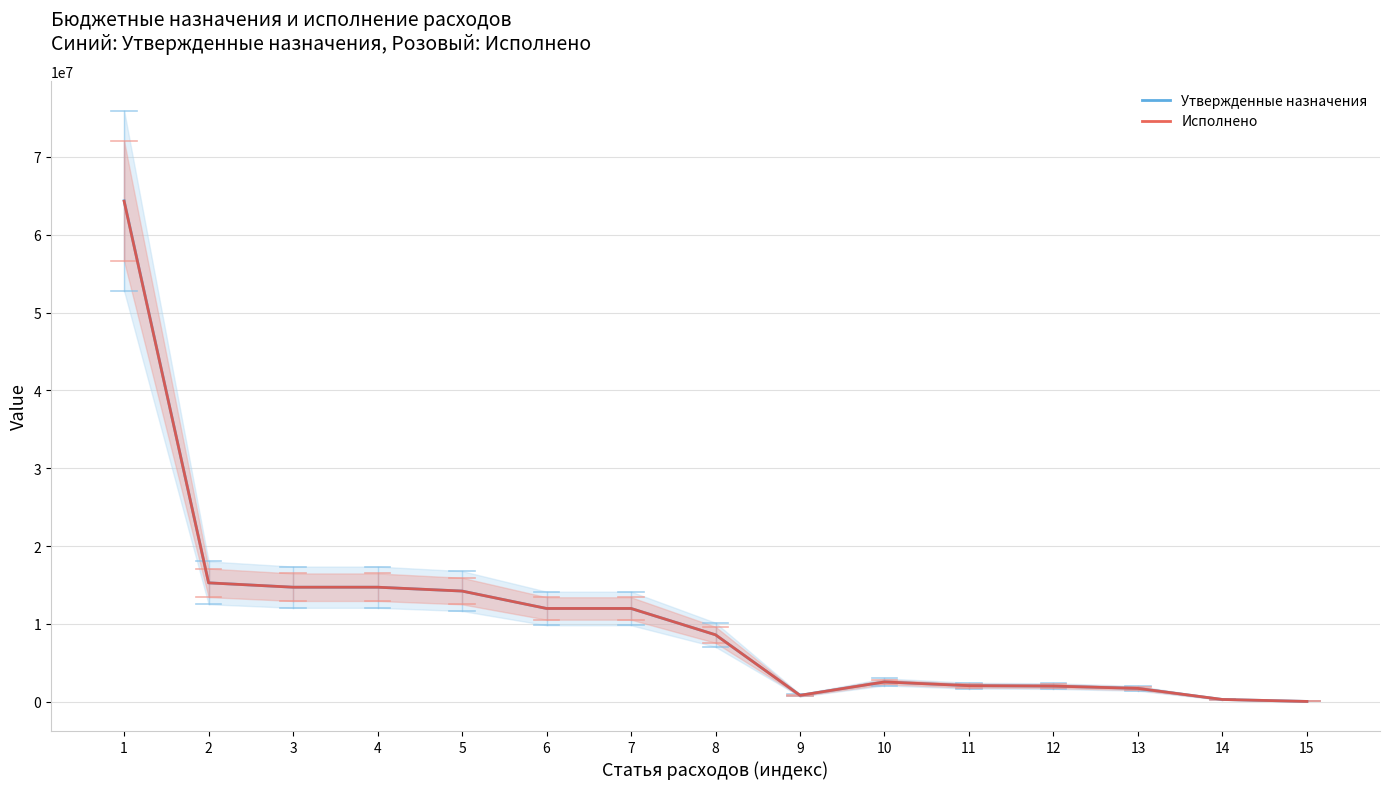

What is the difference between the maximum and minimum values in the Исполнено series?

64255685.8